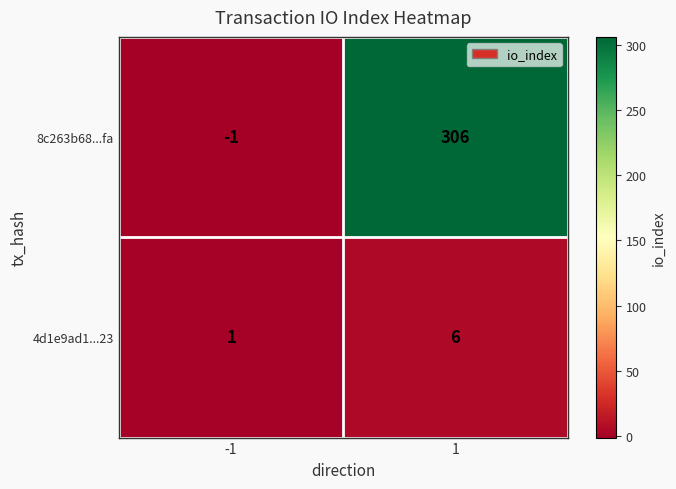

Reading left to right, transcribe all the data shown in this chart.

8c263b68...fa: -1	306
4d1e9ad1...23: 1	6